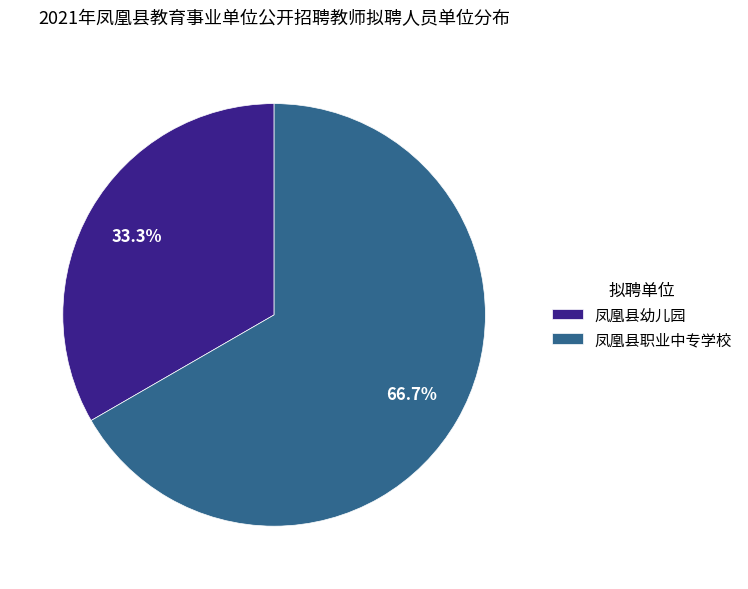

Count the number of slices in the pie.

2